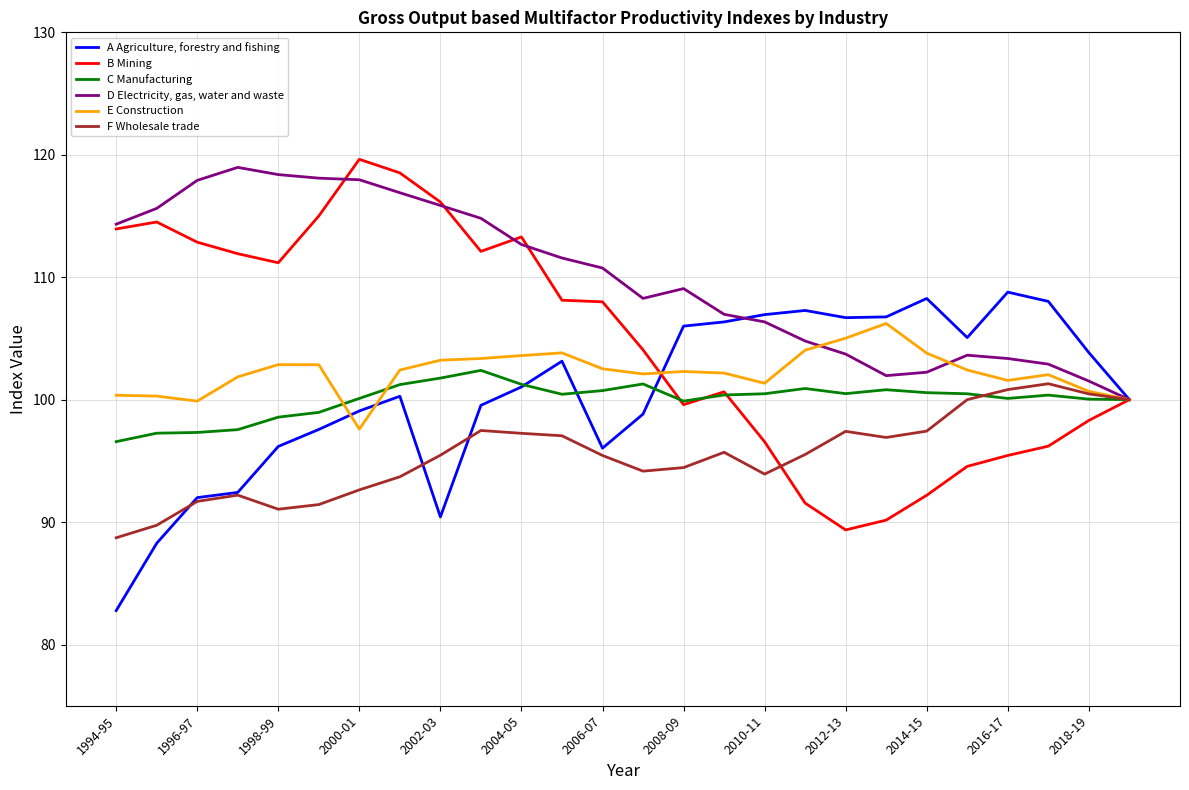

Rank the series by their maximum value, from lowest to highest.

F Wholesale trade, C Manufacturing, E Construction, A Agriculture, forestry and fishing, D Electricity, gas, water and waste, B Mining